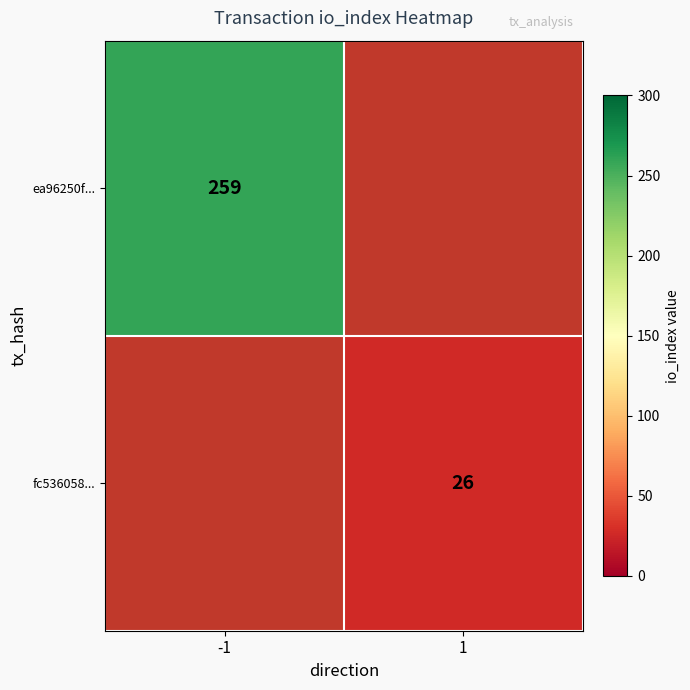

The value of ea96250f... at -1 is 380. True or false?

False